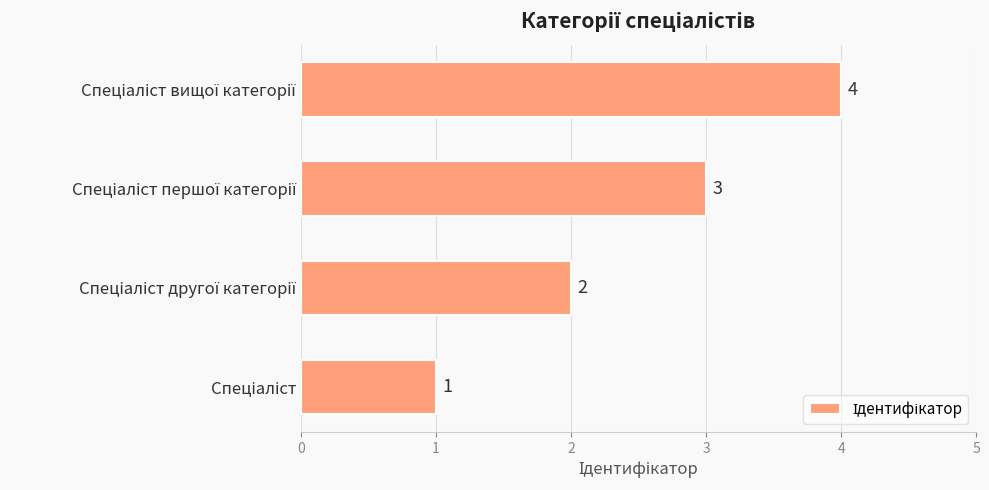

Count the values in the range 2 to 4.

3